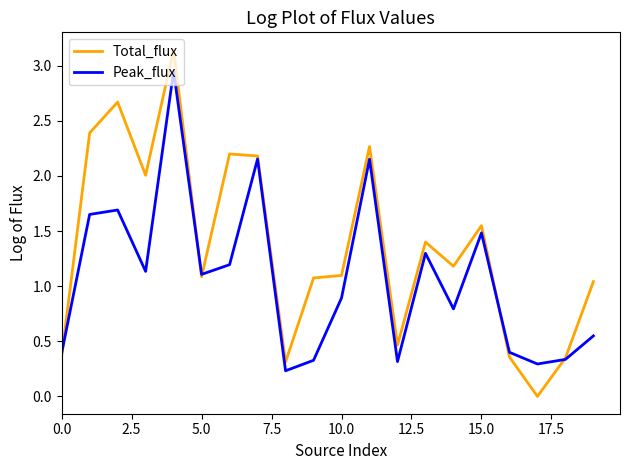

Which series has the widest spread of values?

Total_flux